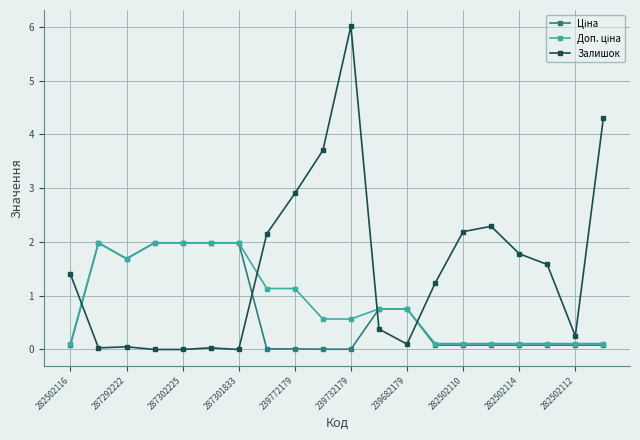

What is the value of the Залишок point at the 15th from the left?

2.2